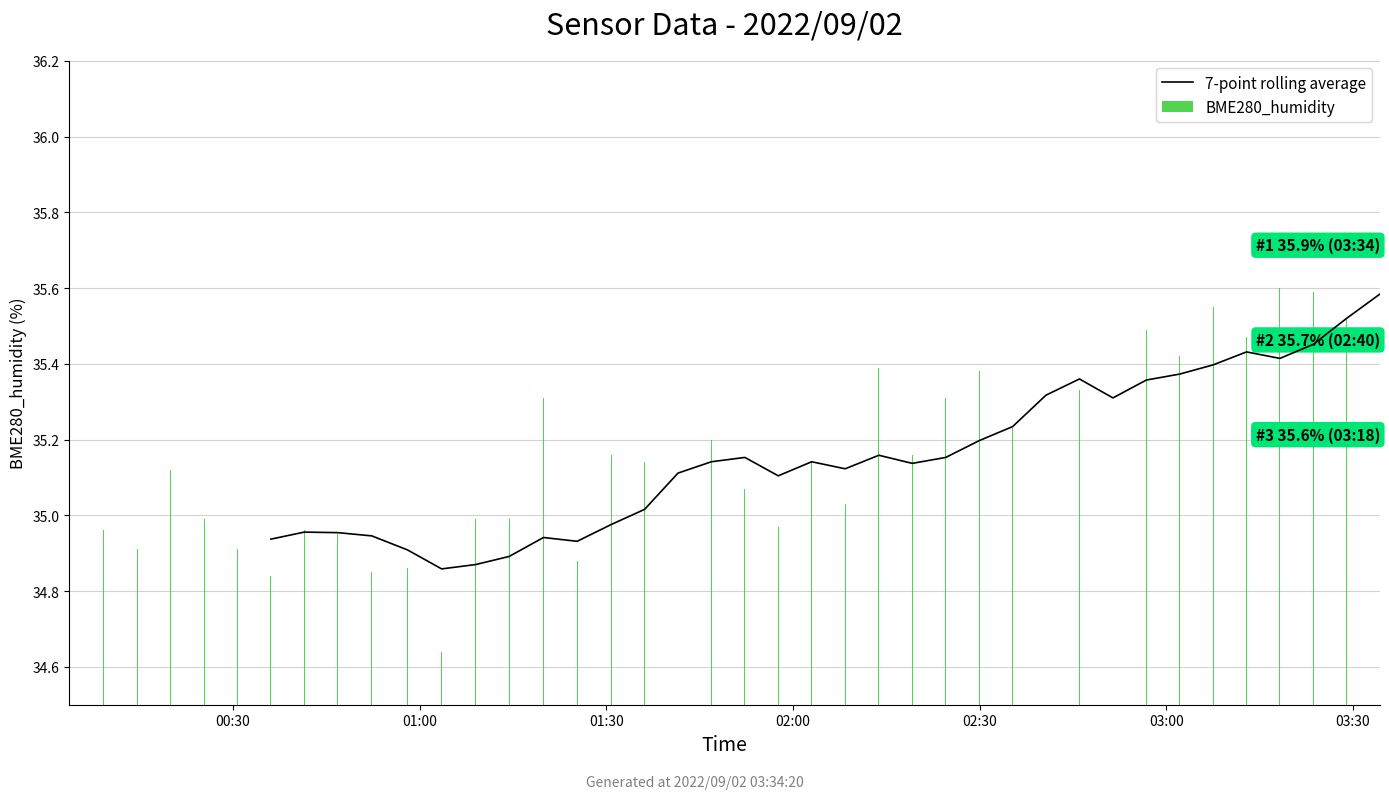

The value of BME280_humidity at 02:00 is 0.8. True or false?

False